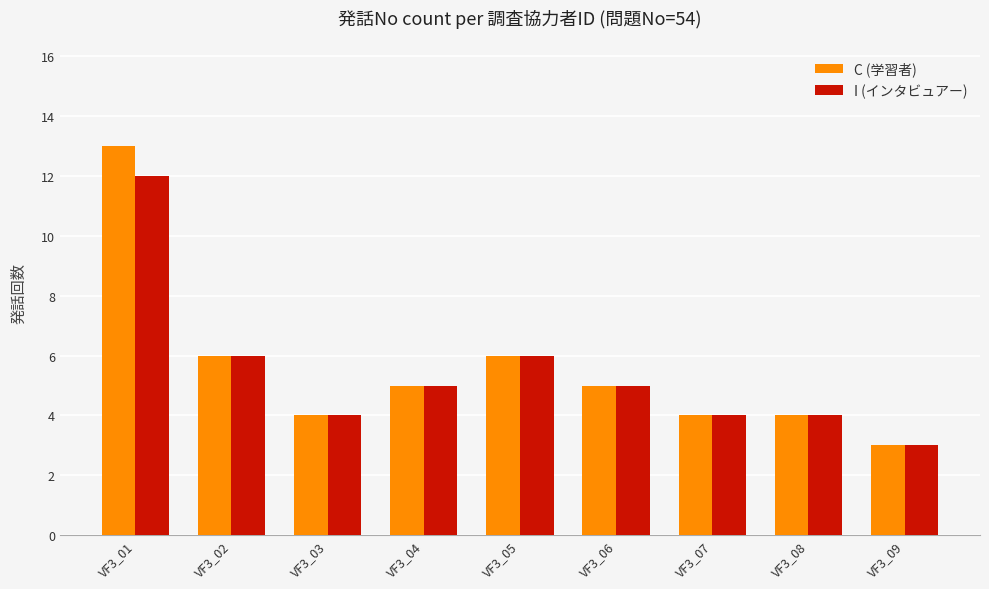

At which category is the sum across all series the highest?

VF3_01